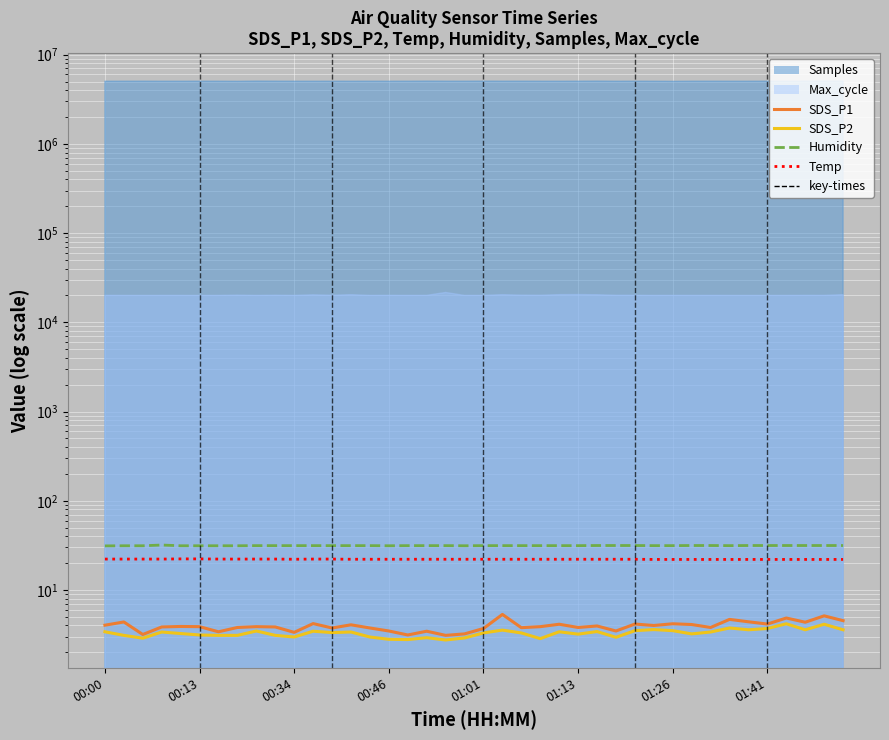

What is the difference between the highest and lowest values at 17?

28.5